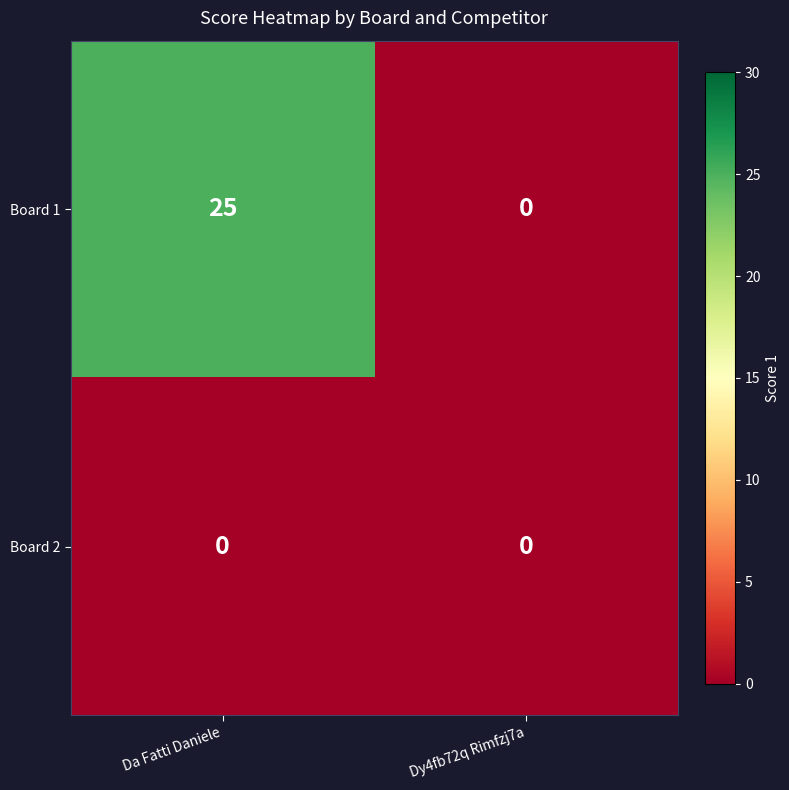

List the series in order of their overall mean, lowest first.

Board 2, Board 1